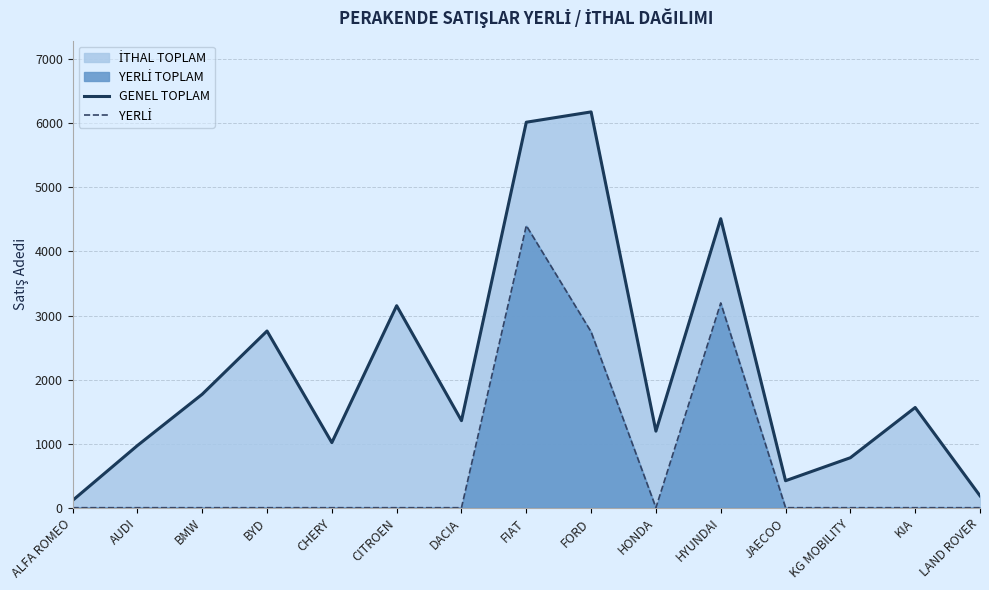

How many values in the GENEL TOPLAM series exceed 1359?

7